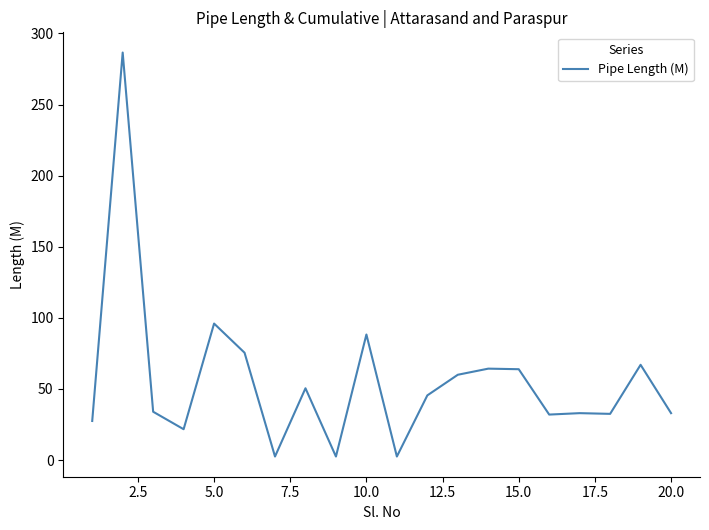

What is the maximum value shown in the chart?

286.6